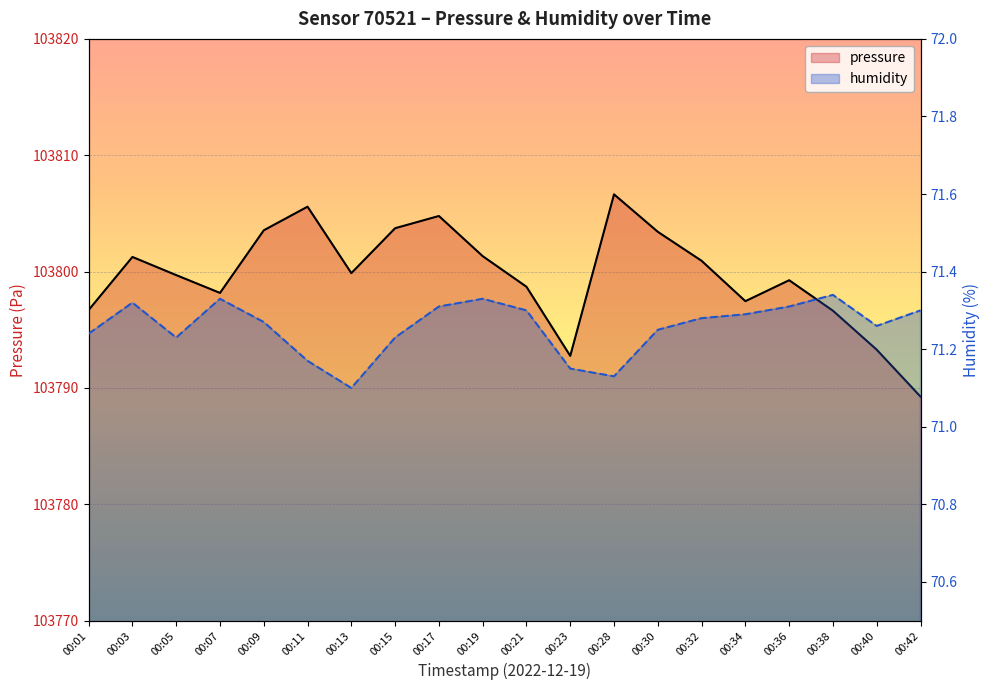

The value of pressure at 00:36 is 103799.3. True or false?

True